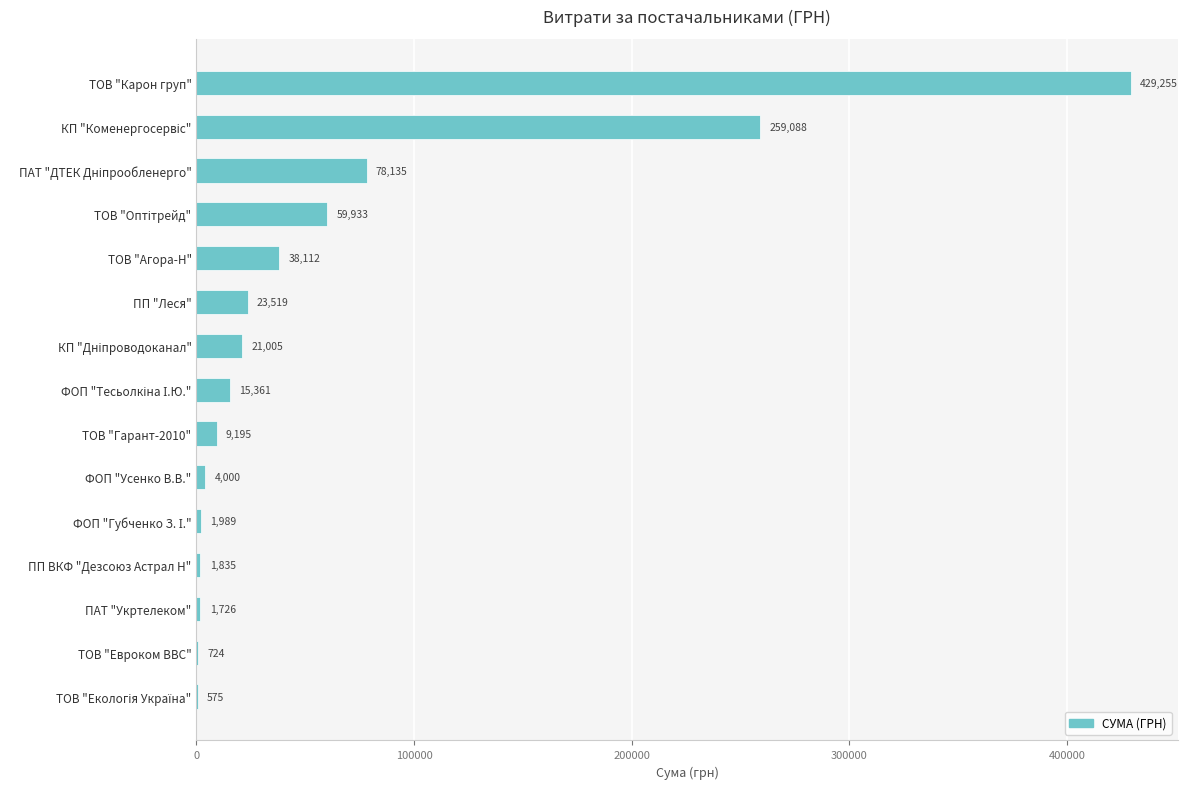

What is the average value?

62963.4